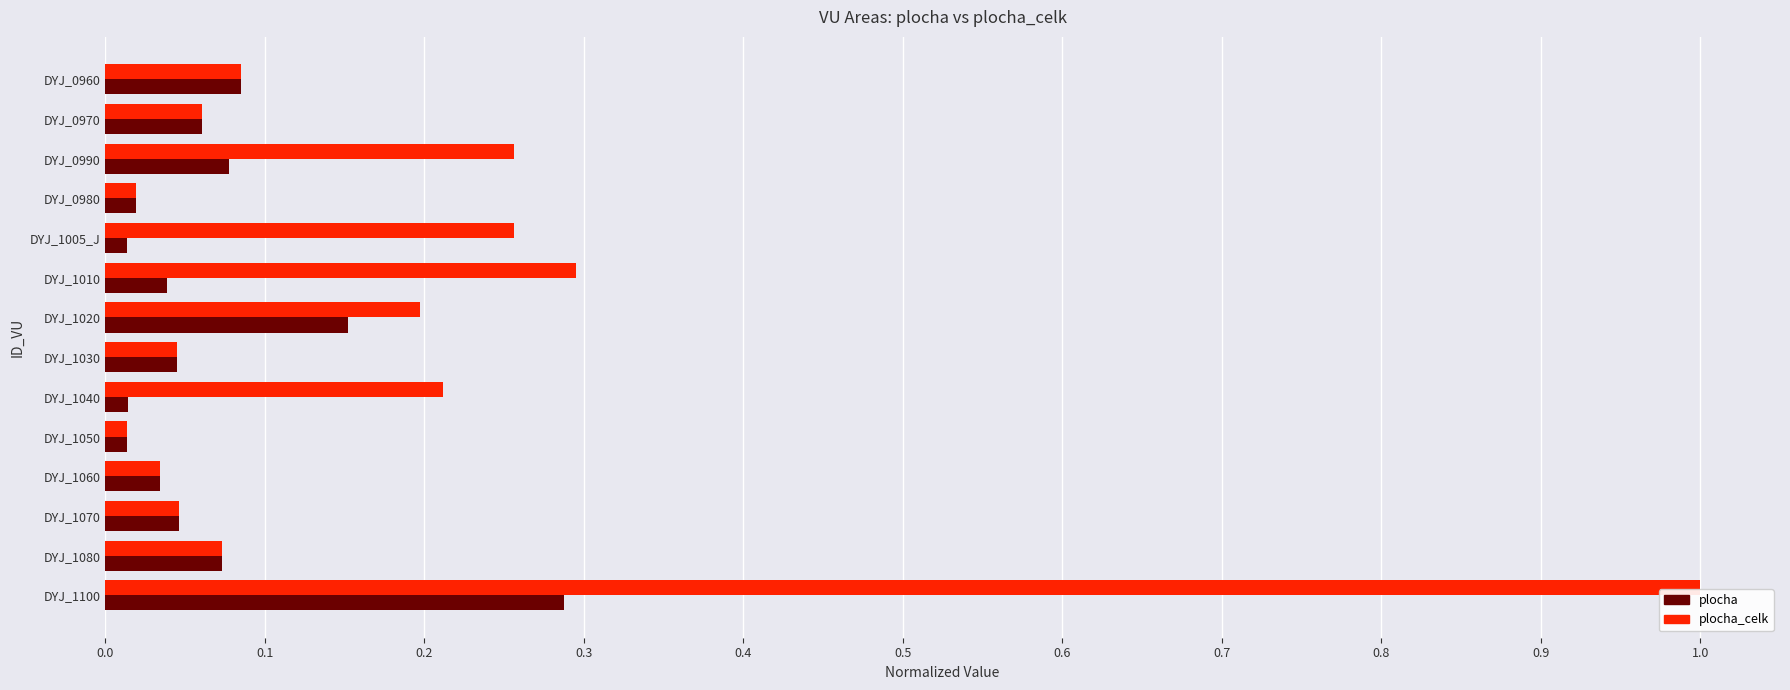

Read the plocha_celk value at DYJ_1100.

1.0